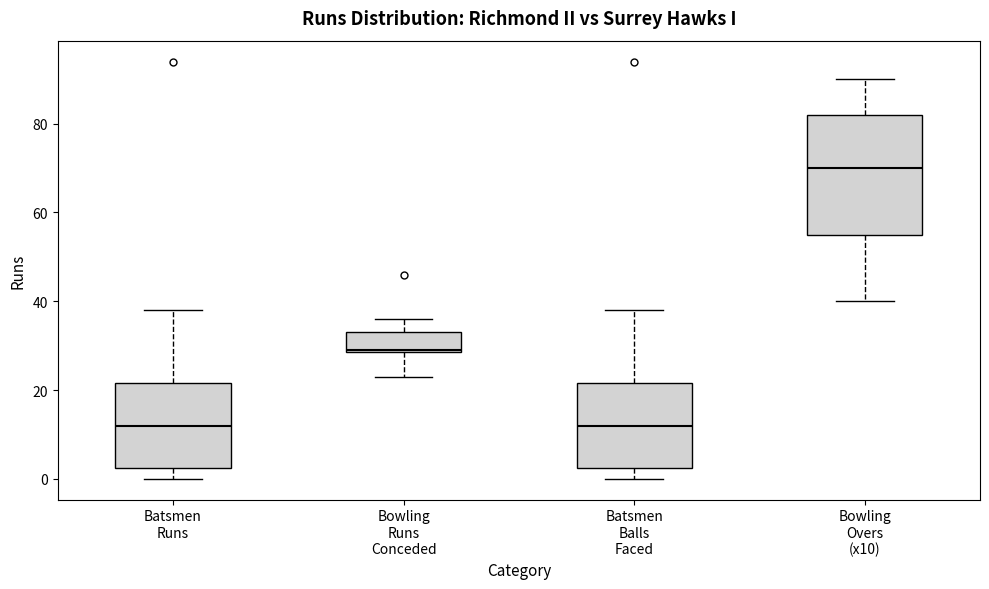

Reading left to right, transcribe this box plot: for each box, give where its median line is, the range the box spans, and where its two whiskers end, as read against the y-axis. The values are not printed on the chart, so give them approximately, as read against the axis.

Batsmen Runs: median 12, box 2 to 22, whiskers 0 to 38
Bowling Runs Conceded: median 30, box 28 to 34, whiskers 24 to 36
Batsmen Balls Faced: median 12, box 2 to 22, whiskers 0 to 38
Bowling Overs (x10): median 70, box 56 to 82, whiskers 40 to 90